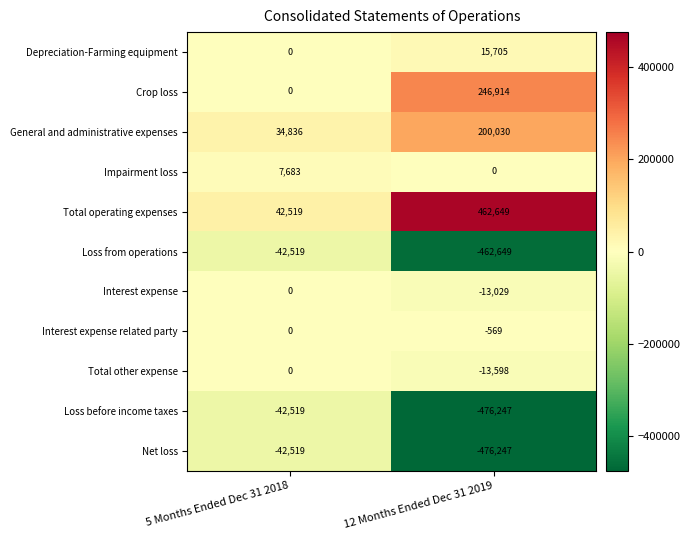

Reading left to right, extract all data points from this chart.

Depreciation-Farming equipment: 0	15705
Crop loss: 0	246914
General and administrative expenses: 34836	200030
Impairment loss: 7683	0
Total operating expenses: 42519	462649
Loss from operations: -42519	-462649
Interest expense: 0	-13029
Interest expense related party: 0	-569
Total other expense: 0	-13598
Loss before income taxes: -42519	-476247
Net loss: -42519	-476247